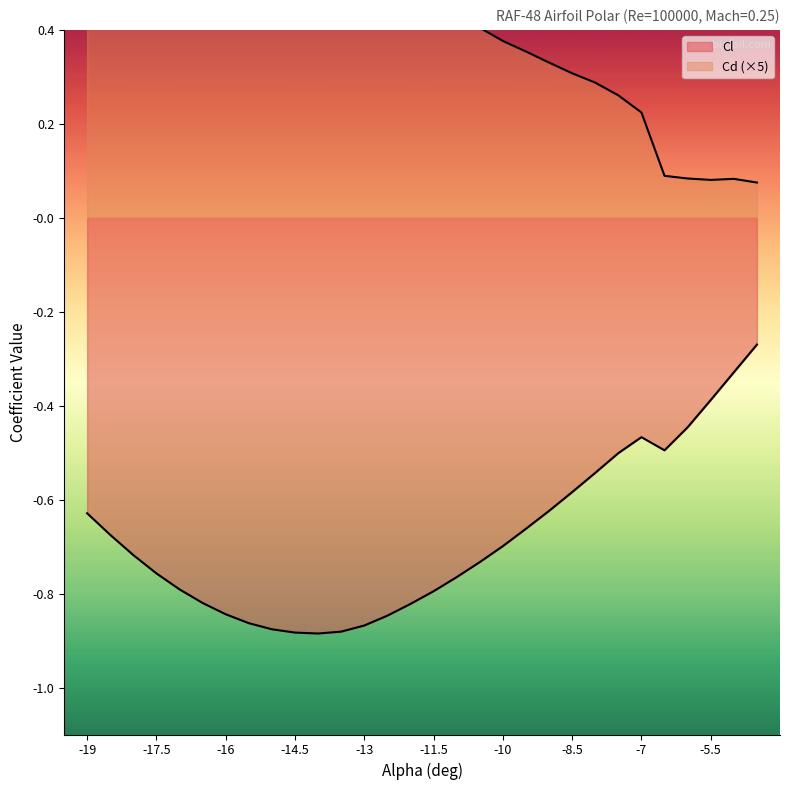

What is the value of the Cd point at the 1st from the left?

1.4